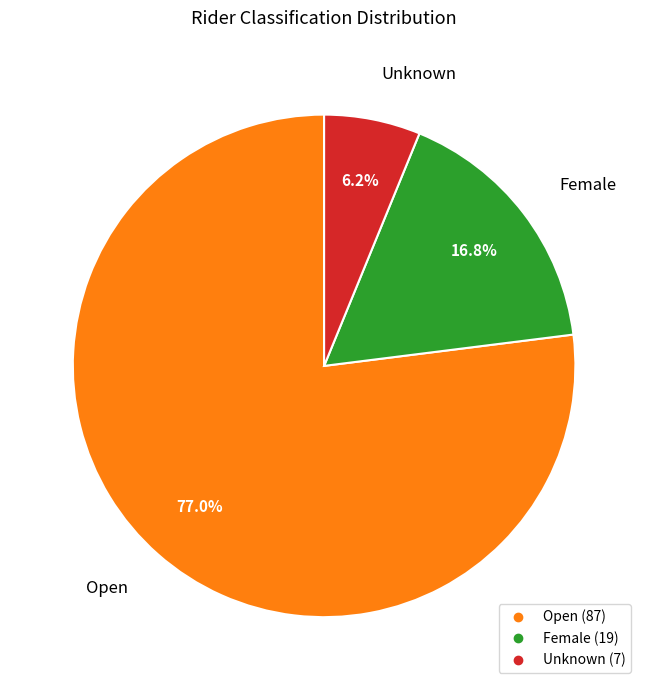

To the nearest percent, what portion does Female represent?

17%